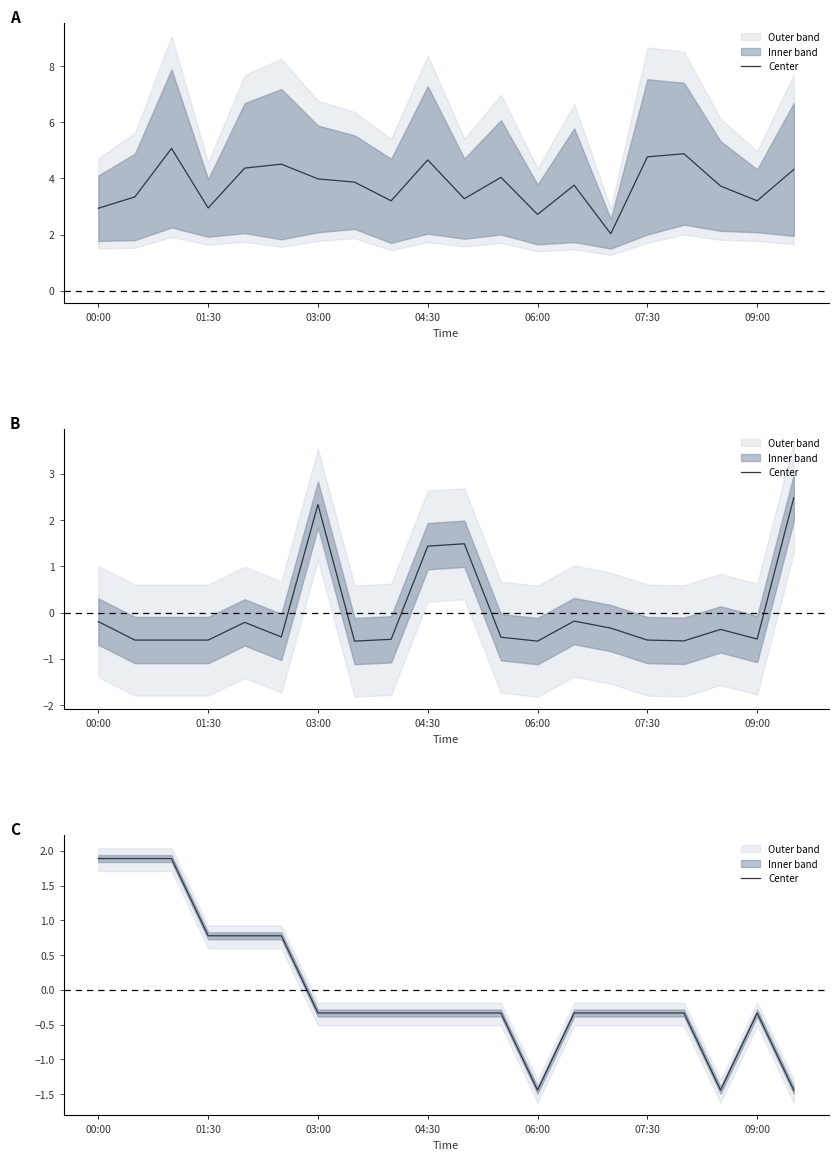

Which has a higher value, 8 or 13?

8